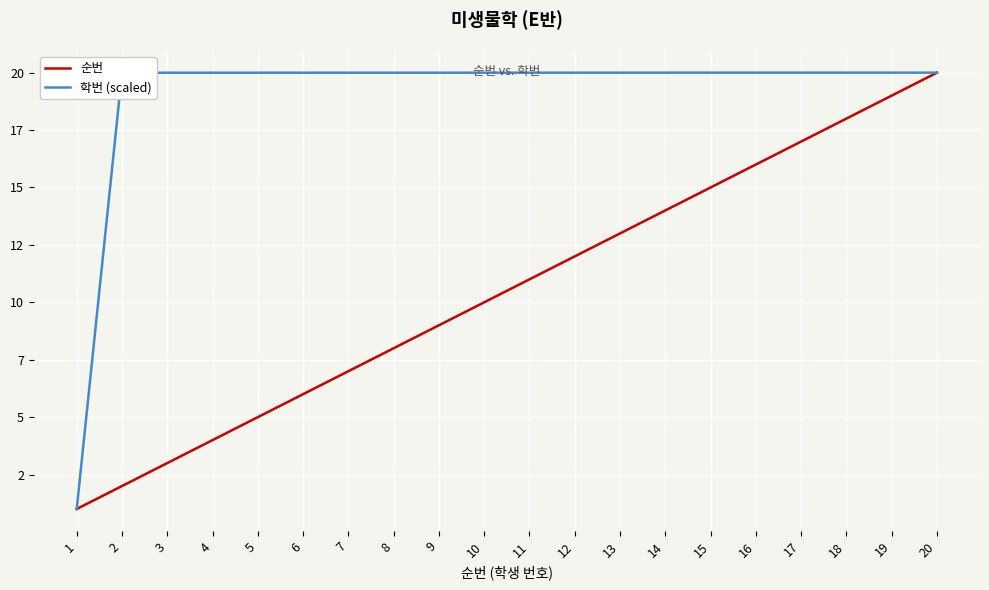

Where is 순번 nearest to the value 10?

10